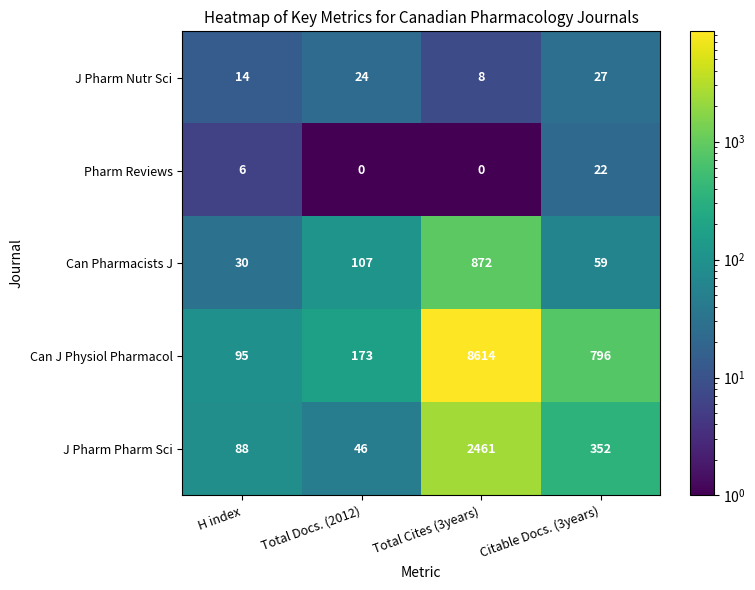

What is the approximate value of J Pharm Nutr Sci at H index, to the nearest 10?

10